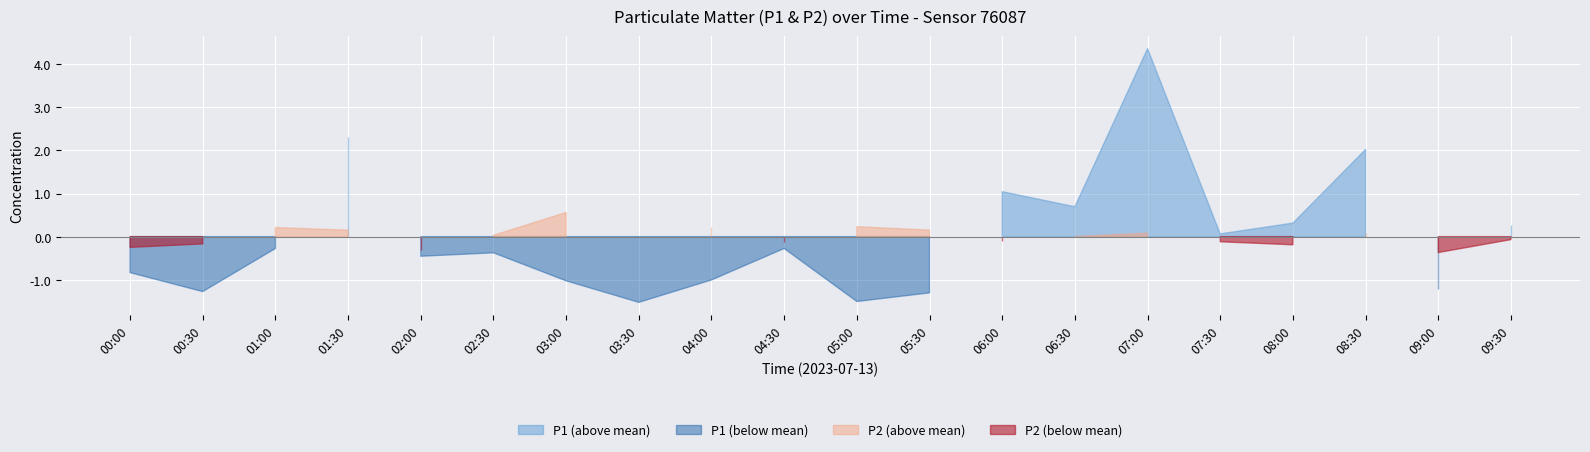

How many interior local peaks does the P2 series have?

6